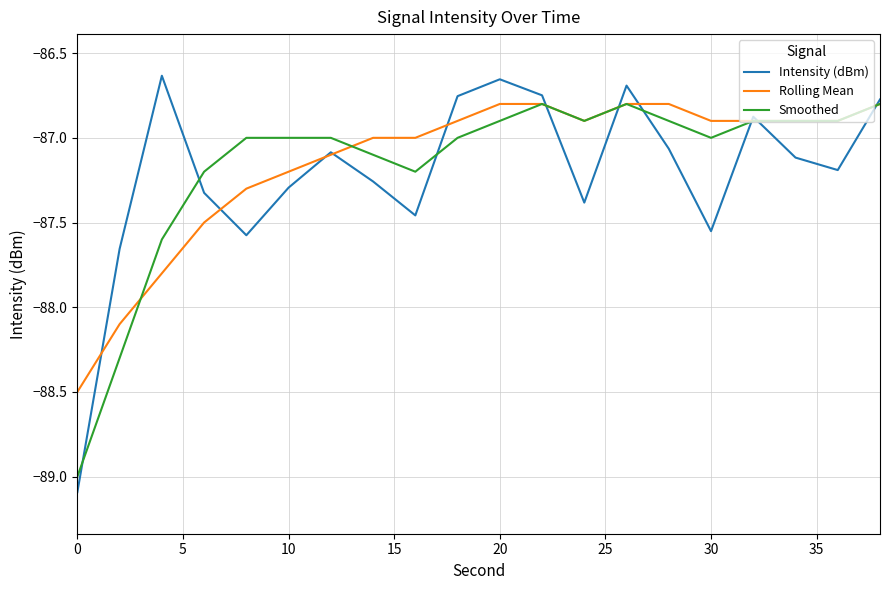

How many times do Smoothed and Intensity (dBm) cross each other?

9